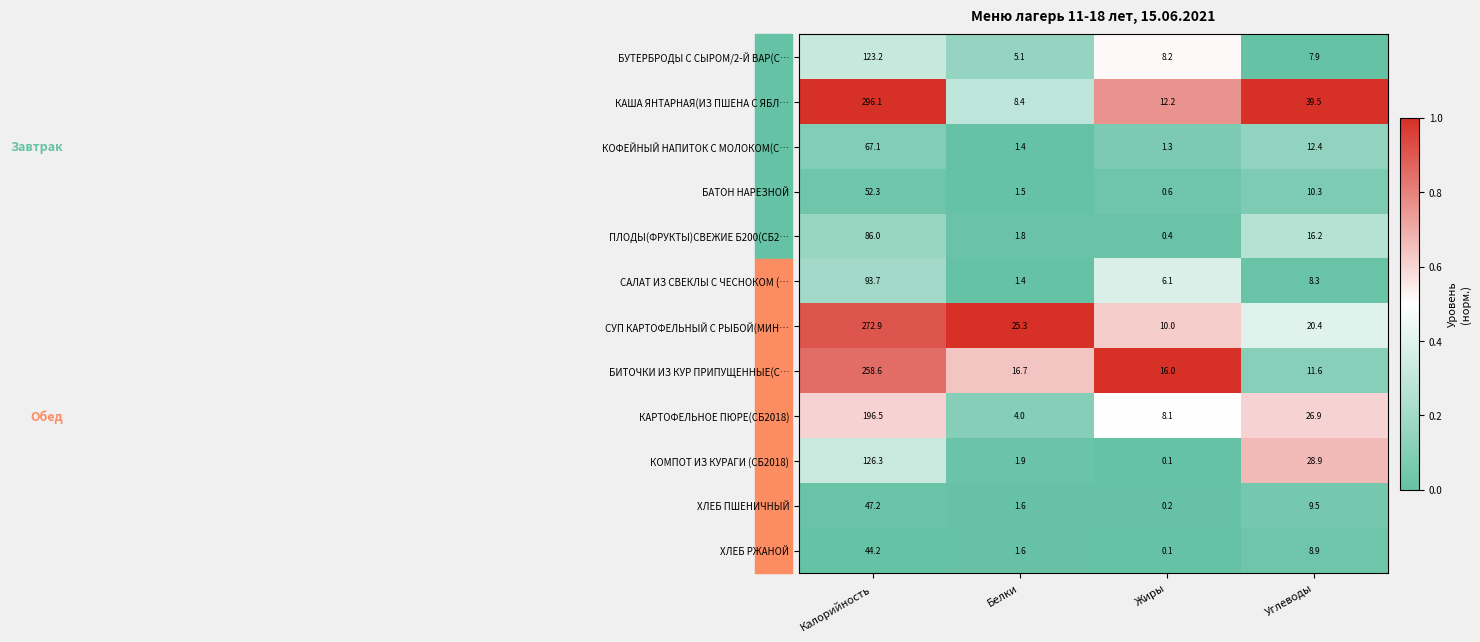

At which label does БАТОН НАРЕЗНОЙ first exceed 10?

Калорийность